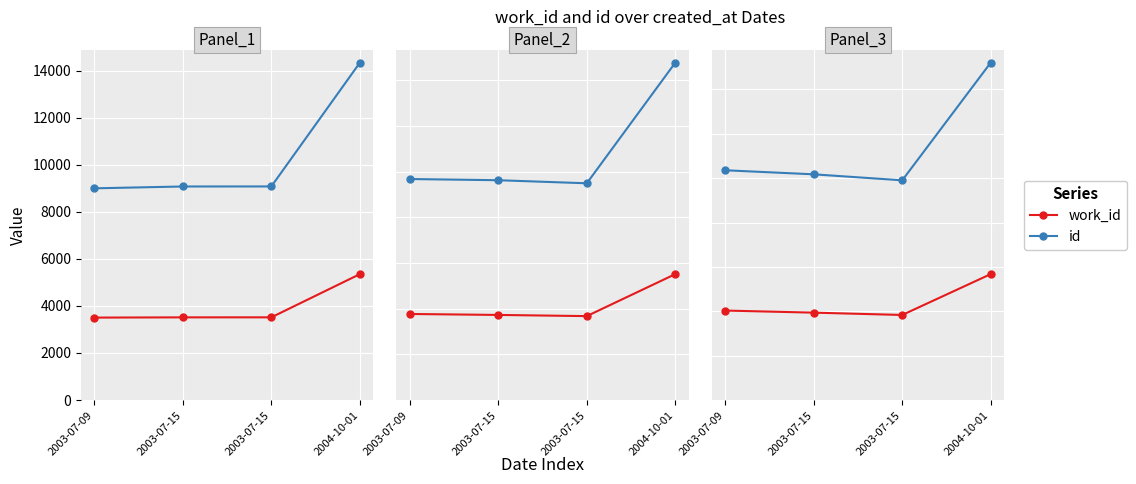

Rank the categories by id value from highest to lowest.

2004-10-01, 2003-07-09, 2003-07-15, 2003-07-15